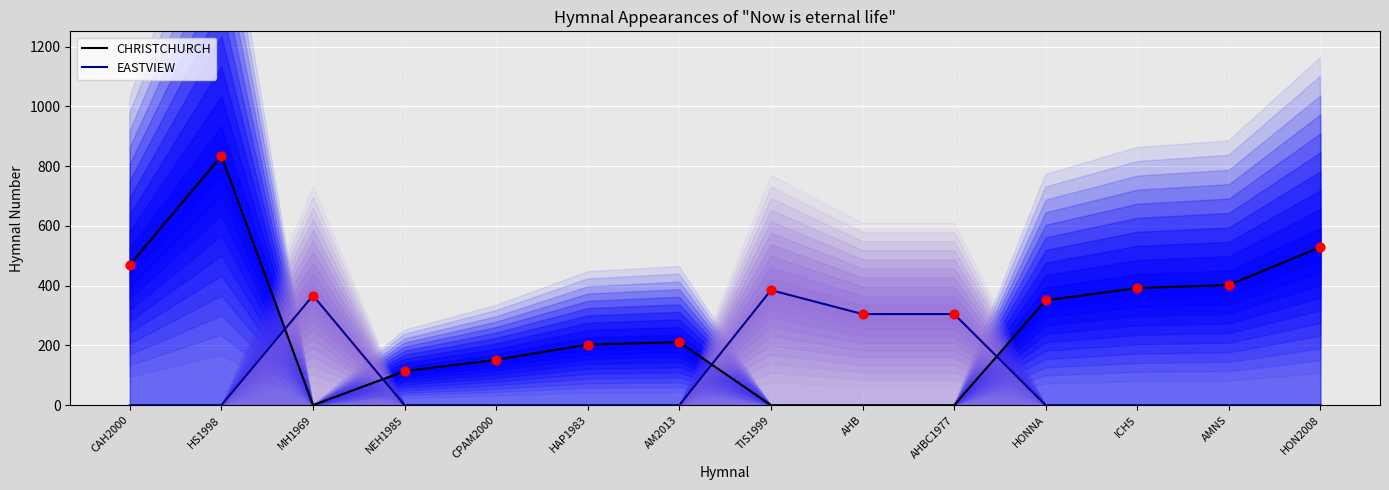

What are all the series names shown in the legend?

CHRISTCHURCH line, EASTVIEW line